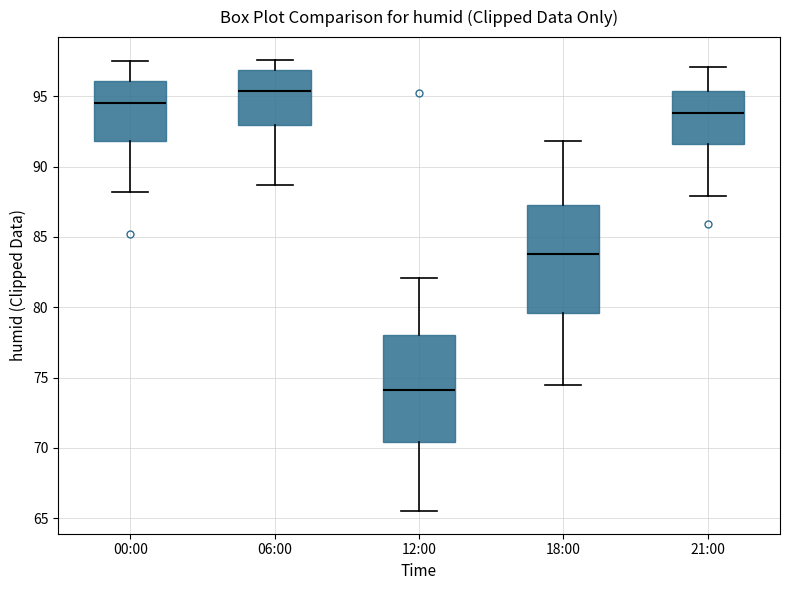

Where does the lower whisker of the box for 21:00 end on the y-axis? The values are not printed on the chart, so give them approximately, as read against the axis.

88.0